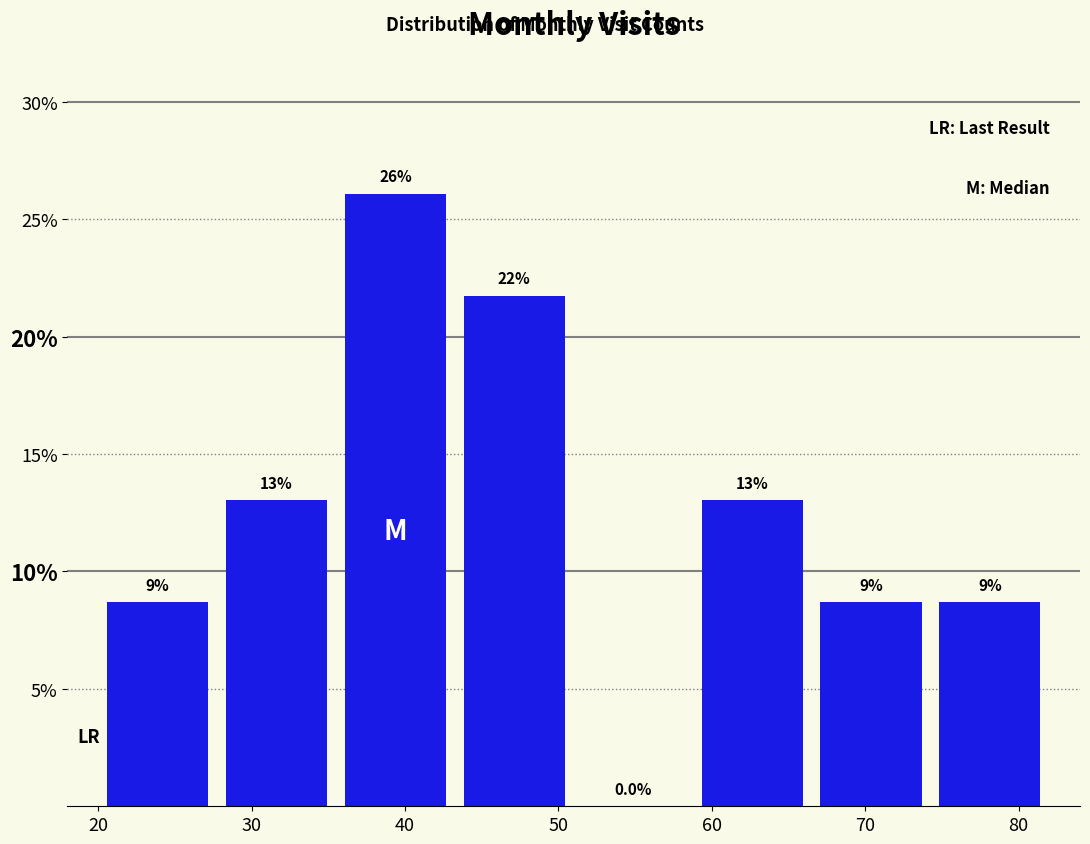

Which range on the x-axis has the tallest bar?

36 to 43